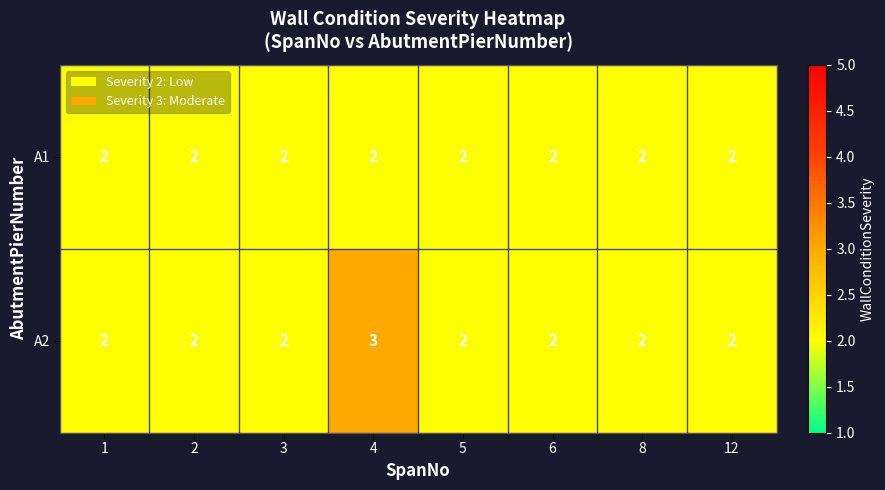

At which category is the sum across all series the highest?

4